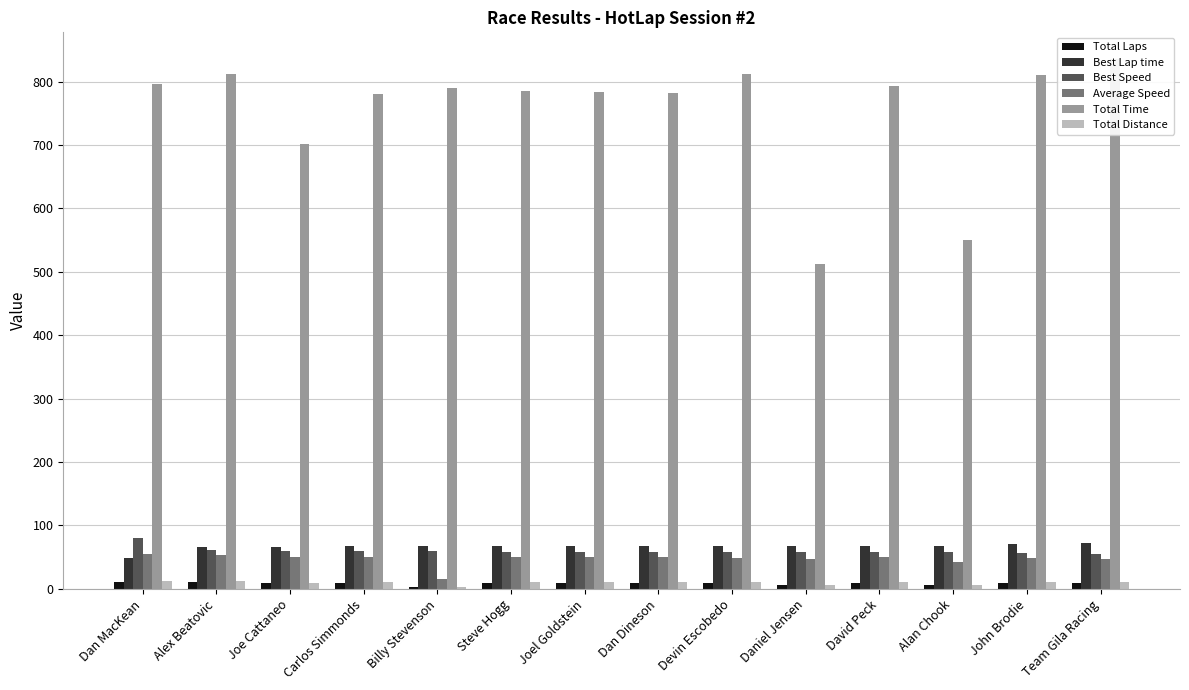

What is the sum of all Total Laps values?

126.0